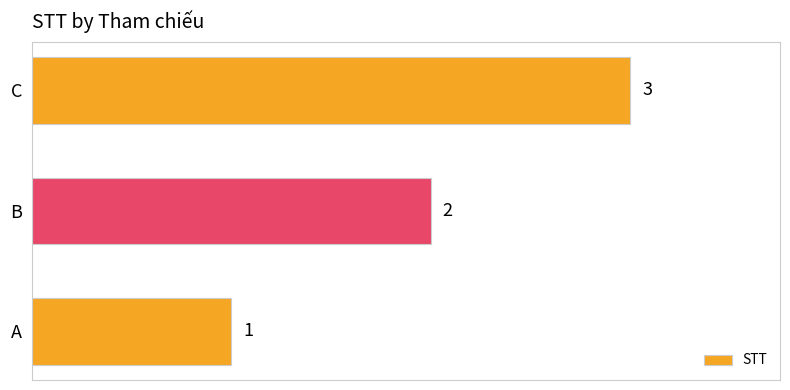

Which label corresponds to the largest value in the chart?

C